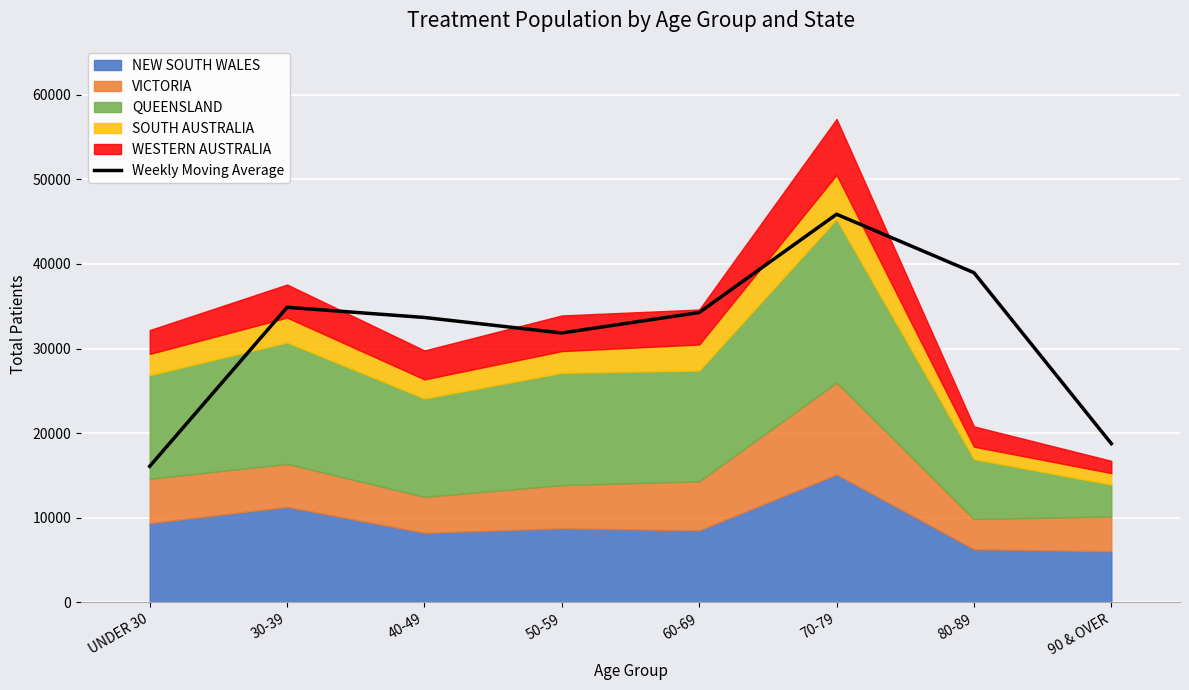

Approximately how many times larger is the value at 80-89 compared to 40-49?

1.2